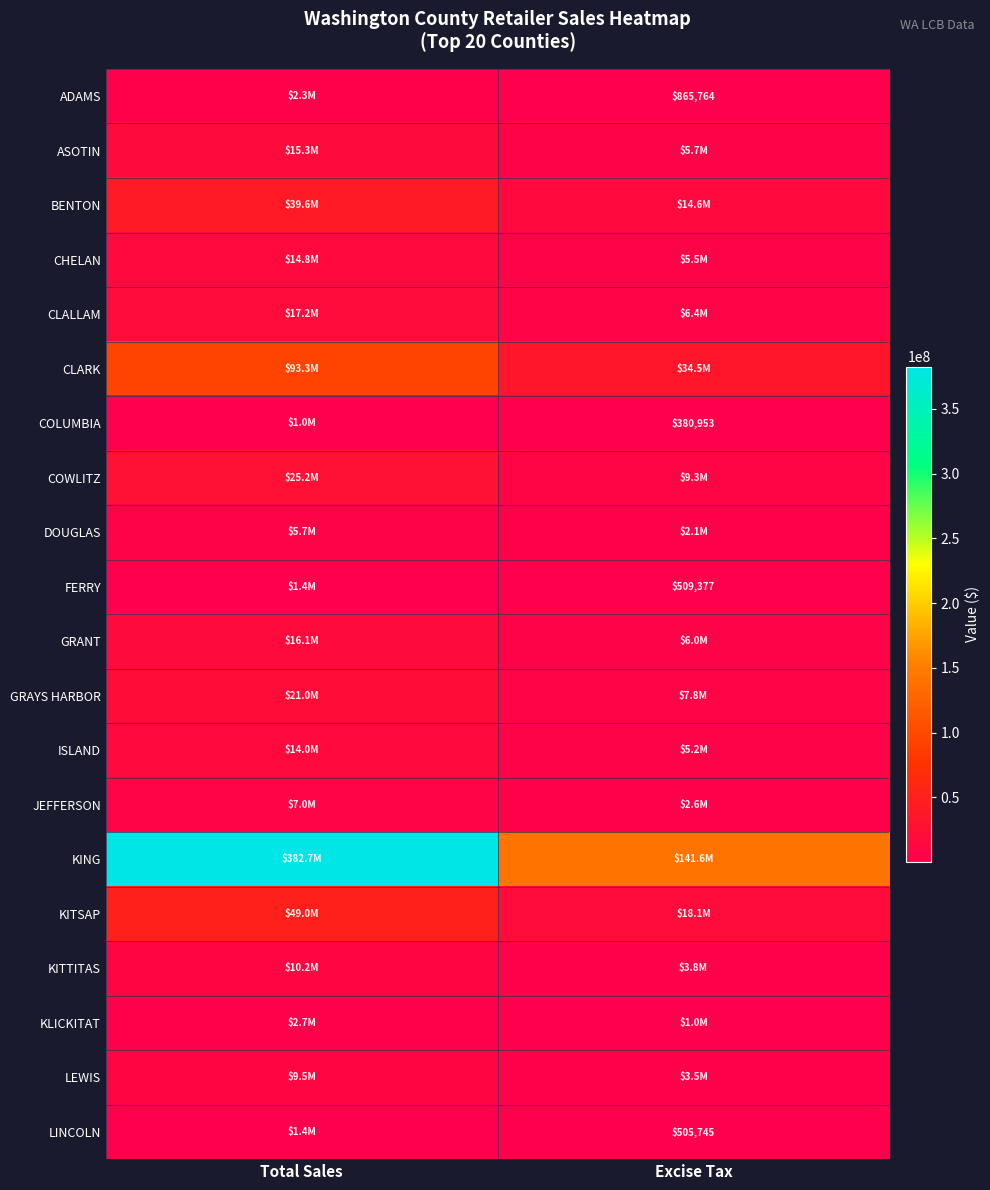

List the series in order of their peak value, lowest first.

COLUMBIA, LINCOLN, FERRY, ADAMS, KLICKITAT, DOUGLAS, JEFFERSON, LEWIS, KITTITAS, ISLAND, CHELAN, ASOTIN, GRANT, CLALLAM, GRAYS HARBOR, COWLITZ, BENTON, KITSAP, CLARK, KING